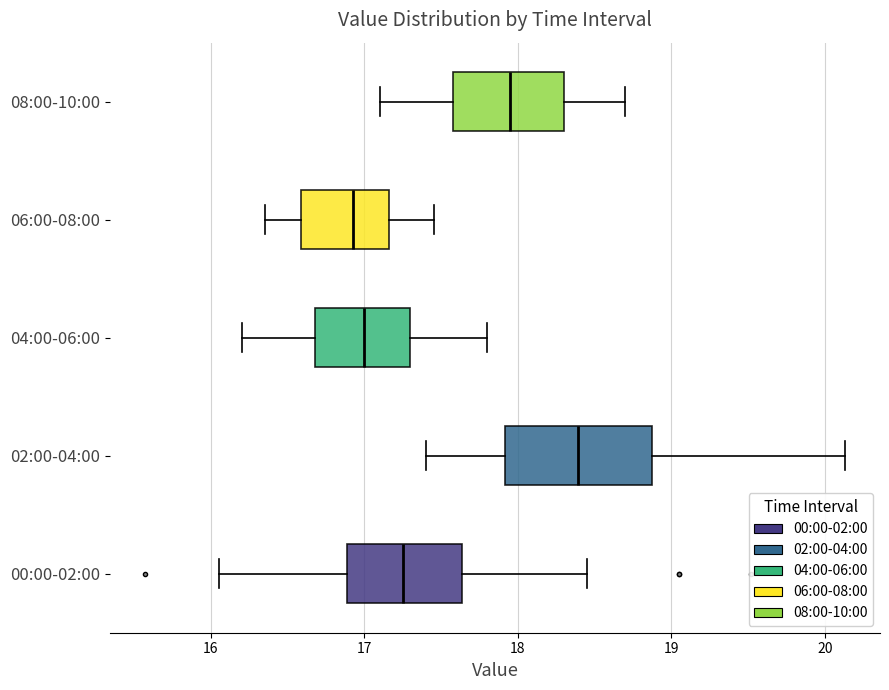

Comparing the boxes themselves (not the whiskers), which one is the widest?

02:00-04:00